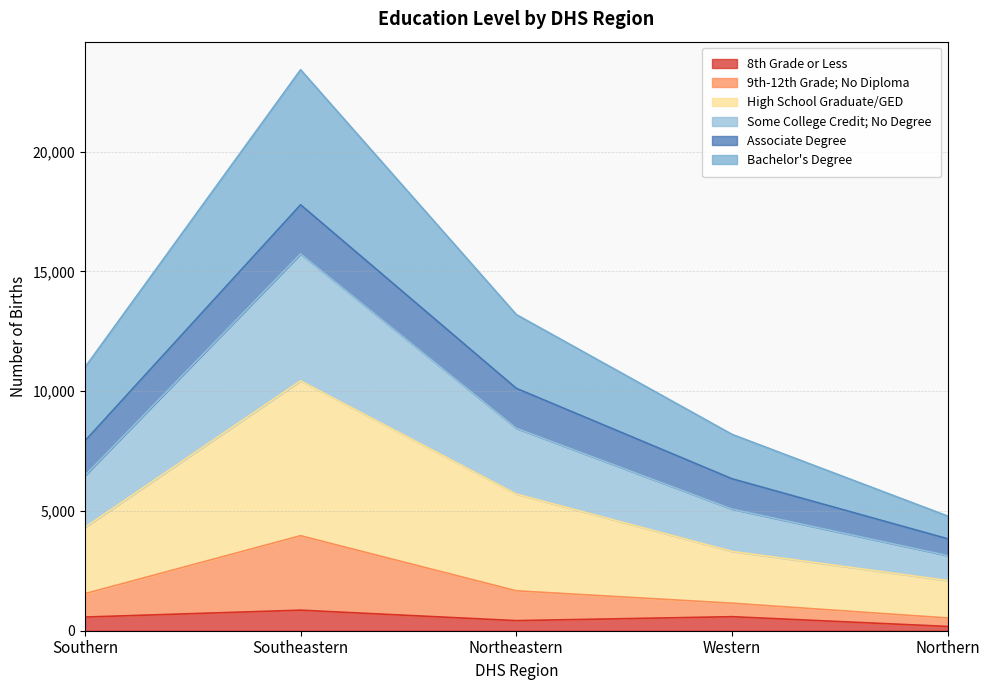

True or false: High School Graduate/GED and 8th Grade or Less intersect in this chart.

False